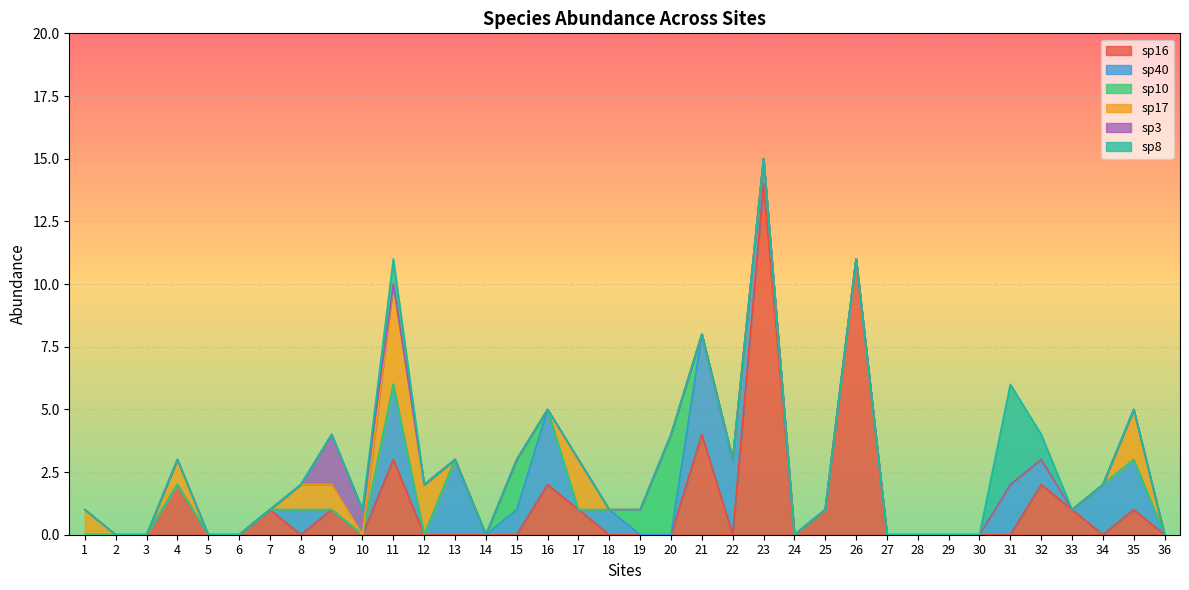

Which category has the lowest value across all series?

1